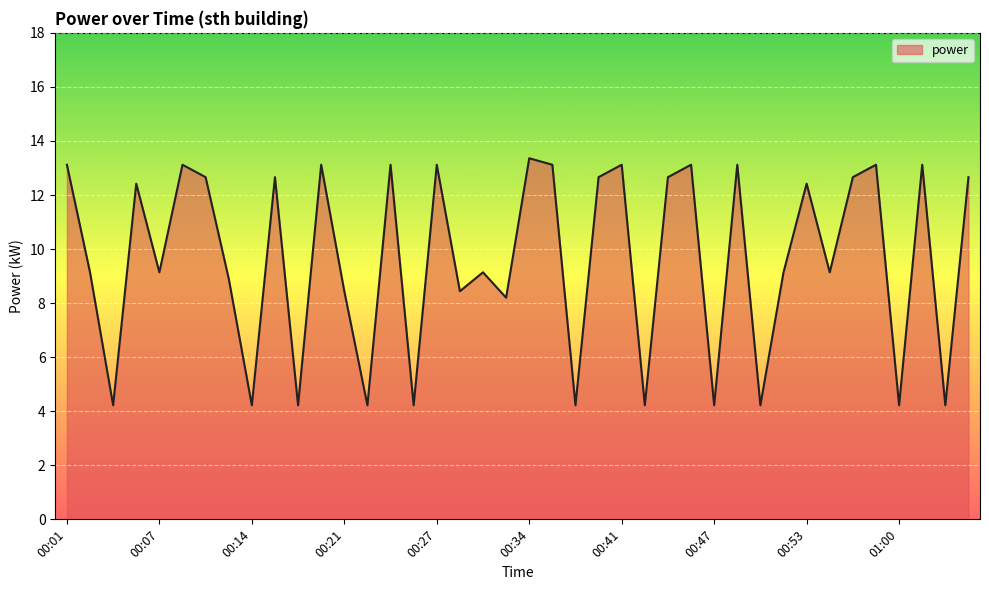

What is the maximum value shown in the chart?

13.4